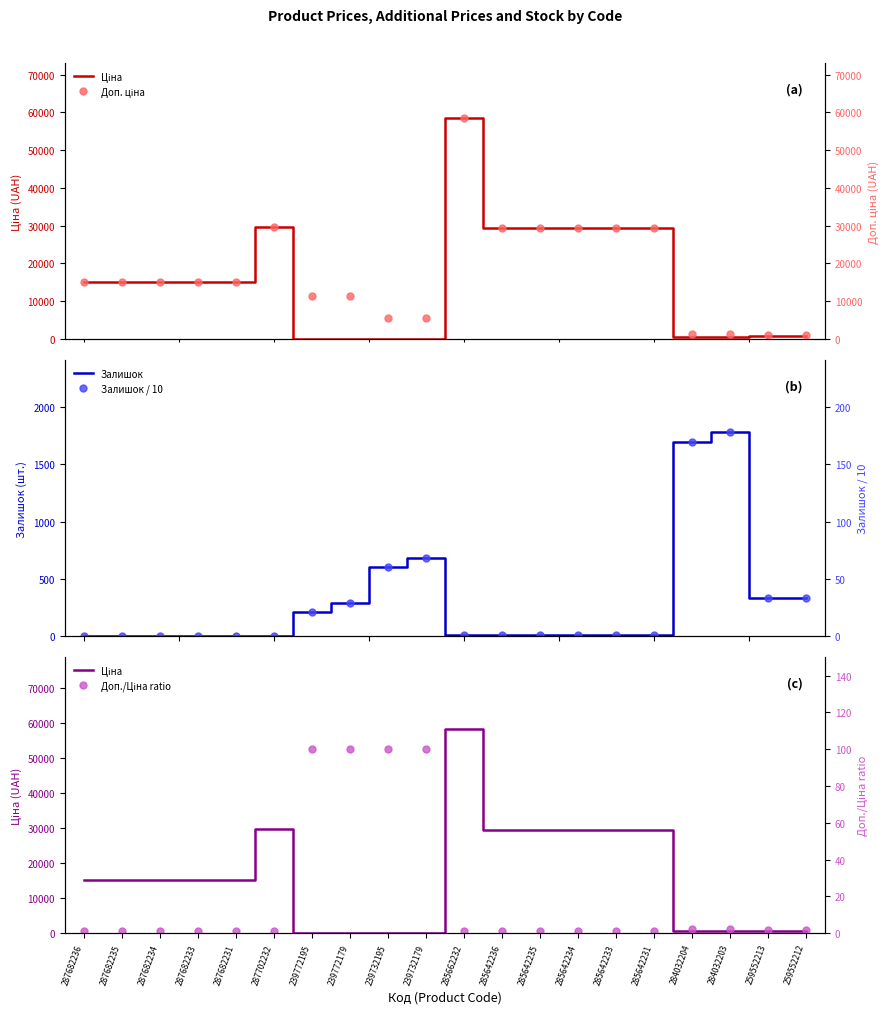

Between which two adjacent categories do Доп. ціна and Залишок first intersect?

285642231 and 284032204